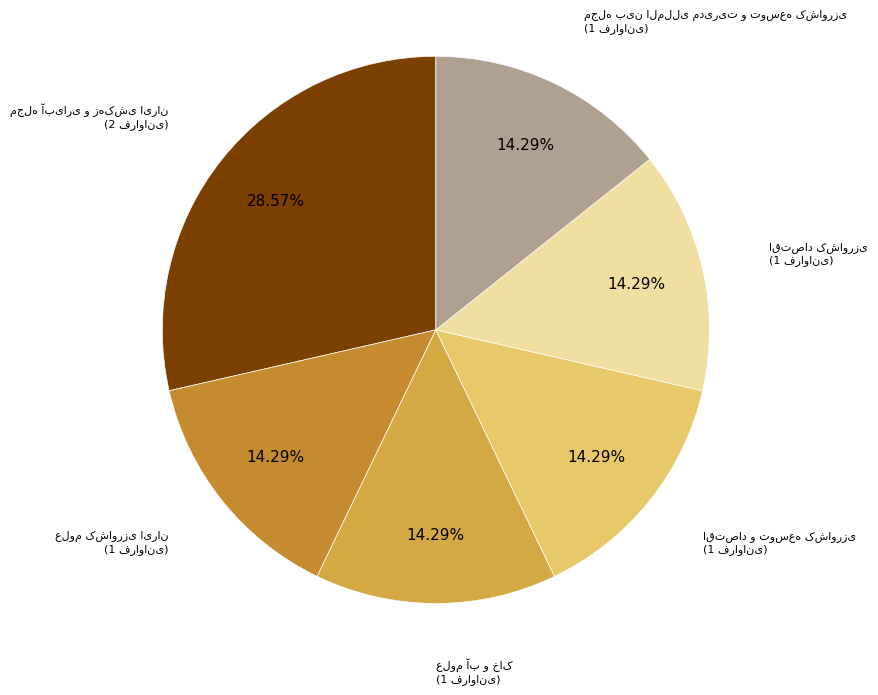

Does any single category account for the majority?

No